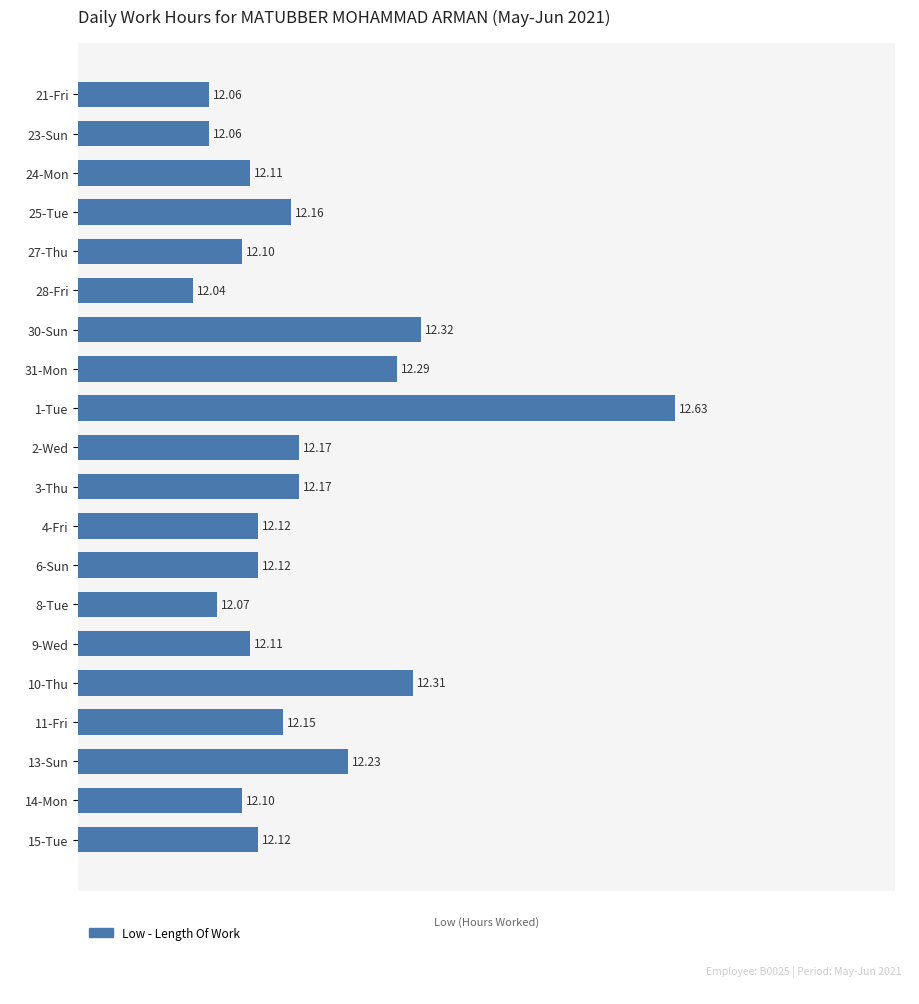

Where is the data nearest to the value 12?

28-Fri